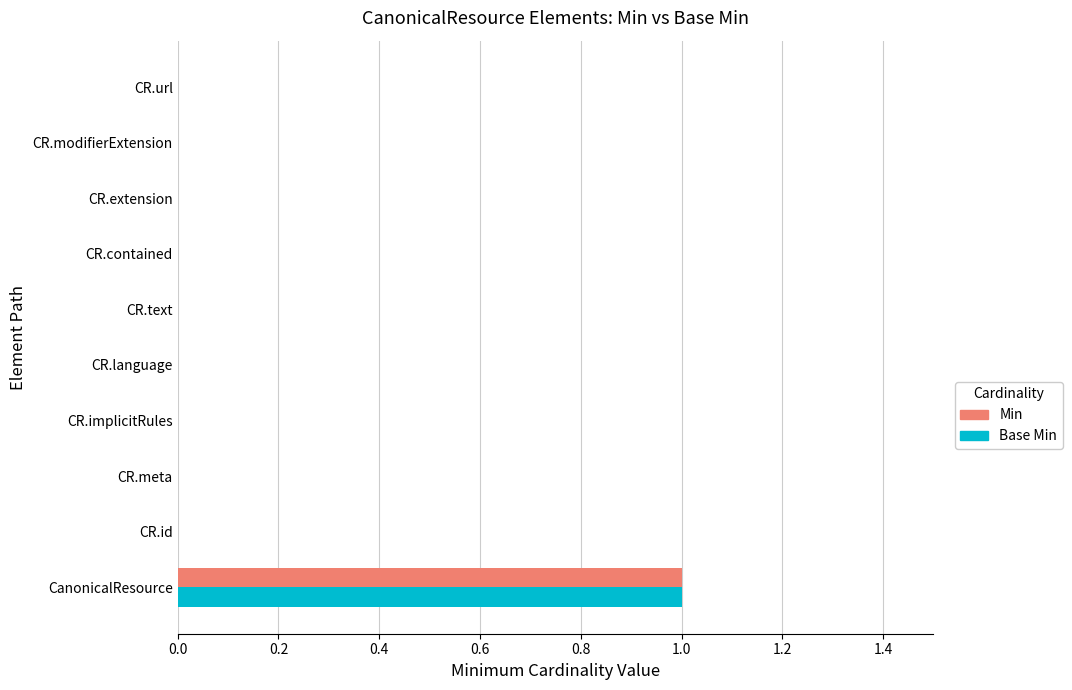

Which label corresponds to the largest value in the chart?

CanonicalResource